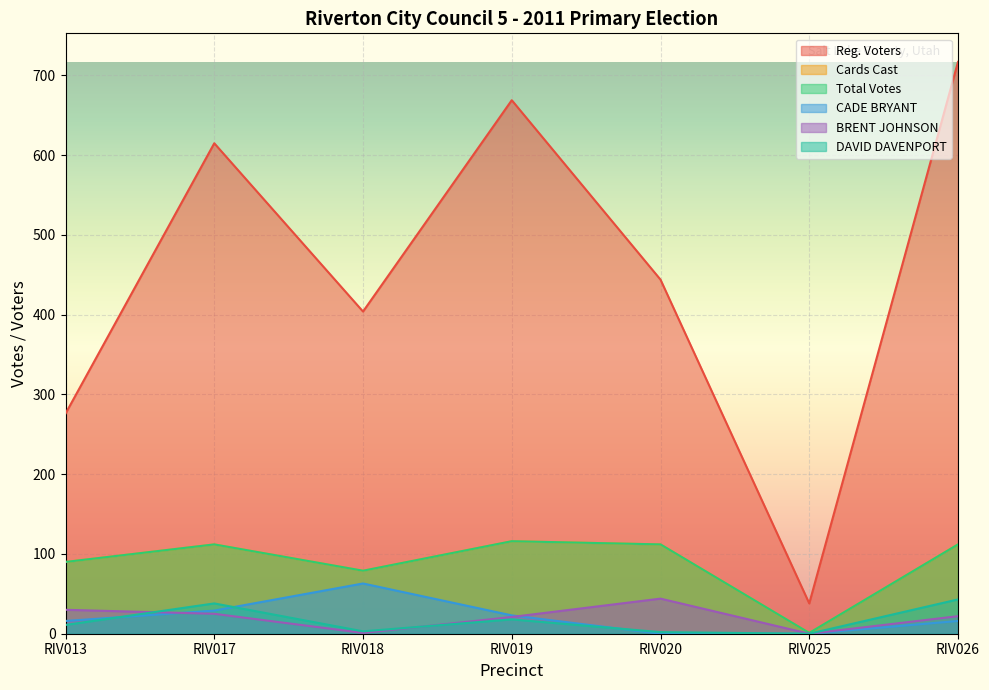

Reading left to right, extract all data points from this chart.

Reg. Voters: 276	615	404	669	444	38	717
Cards Cast: 90	112	79	116	112	1	112
Total Votes: 90	112	79	116	112	1	112
CADE BRYANT: 16	29	63	23	0	0	16
BRENT JOHNSON: 30	25	1	21	44	0	22
DAVID DAVENPORT: 11	38	3	18	2	0	43